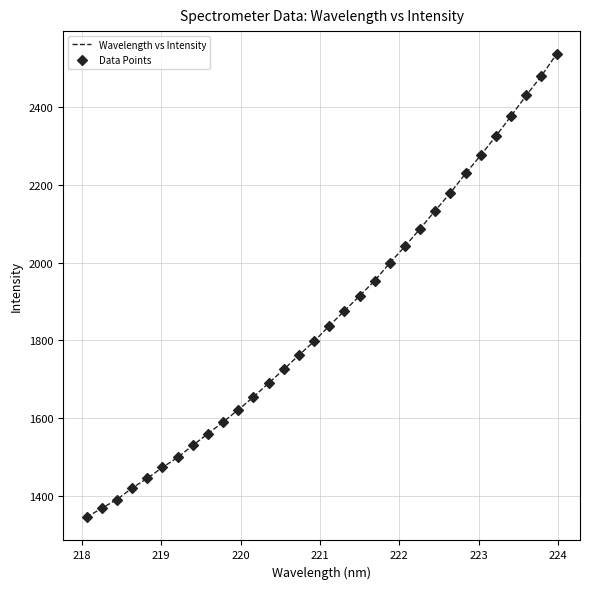

What is the smallest value displayed?

1346.3